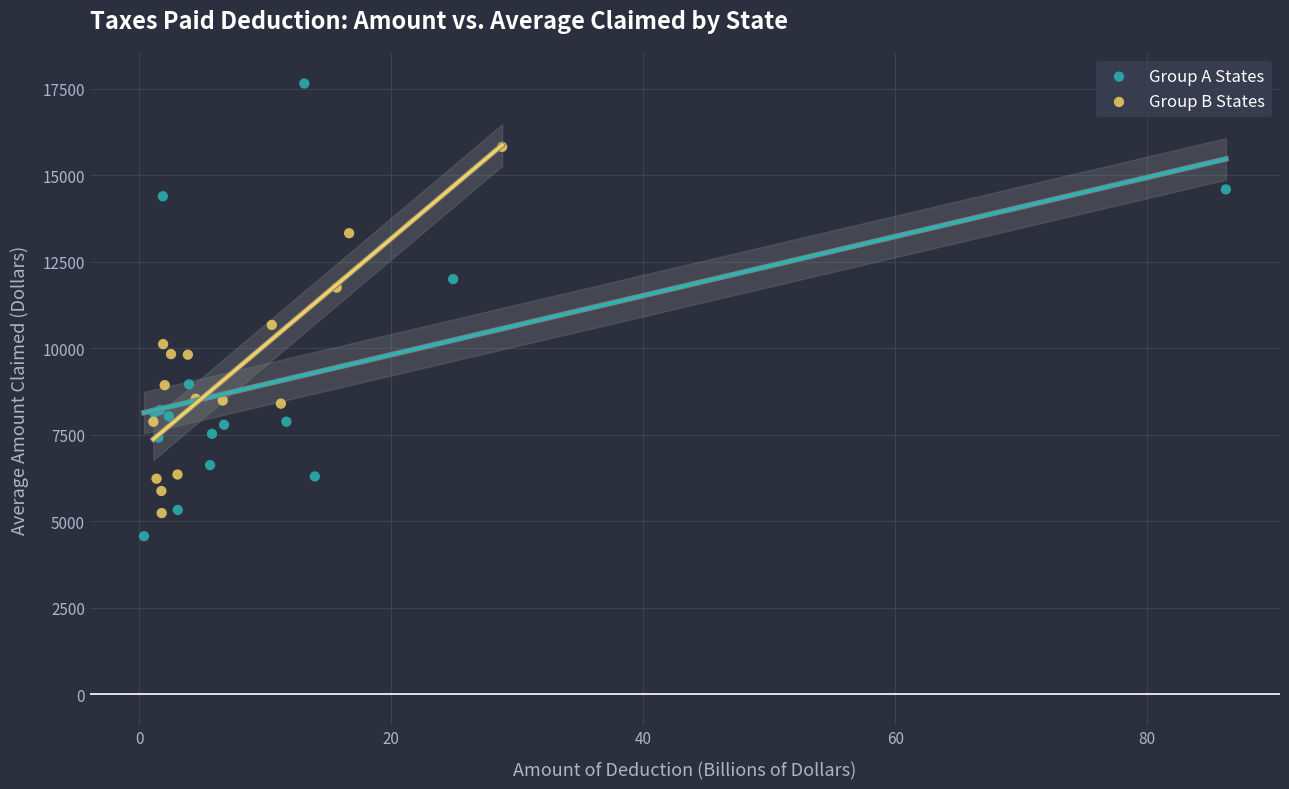

Which series contains the highest Y value?

Group A States